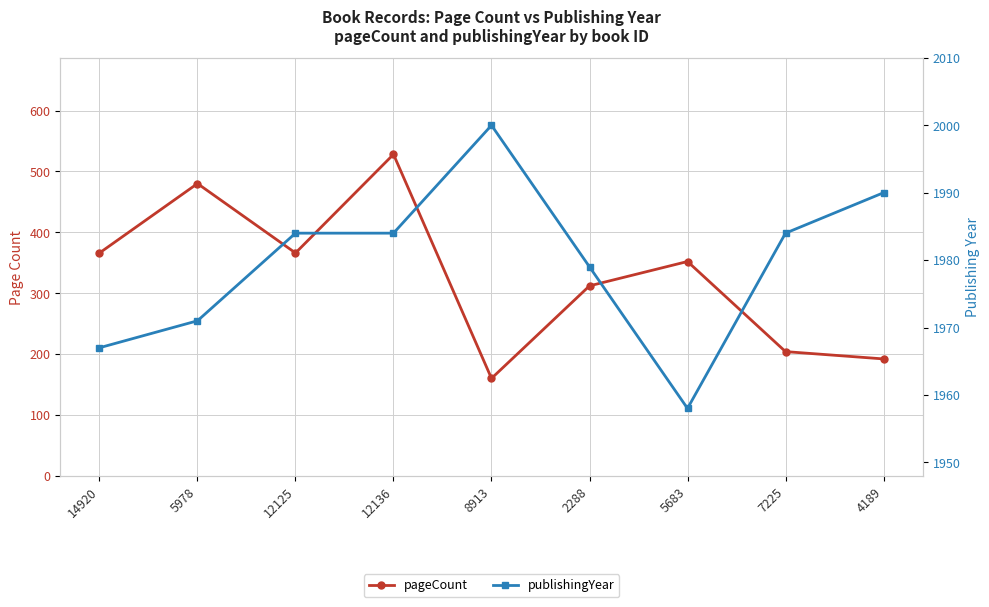

What is the difference between the pageCount values at 8913 and 5978?

320